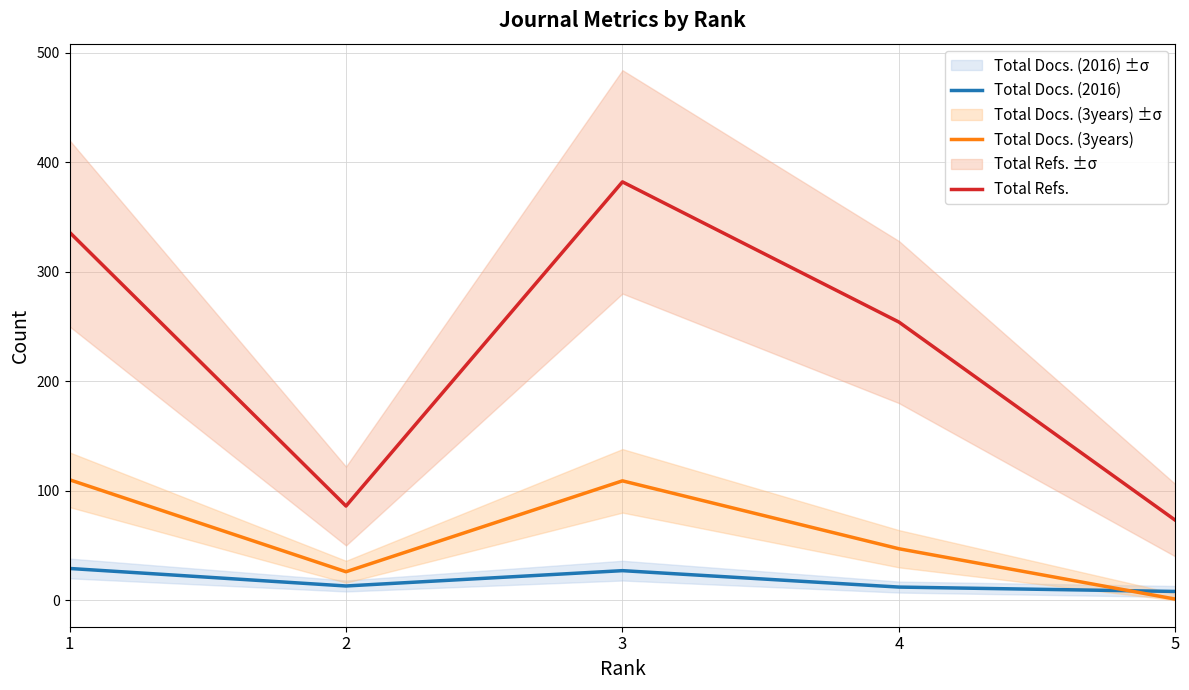

How many data points in Total Docs. (3years) are less than 47?

2